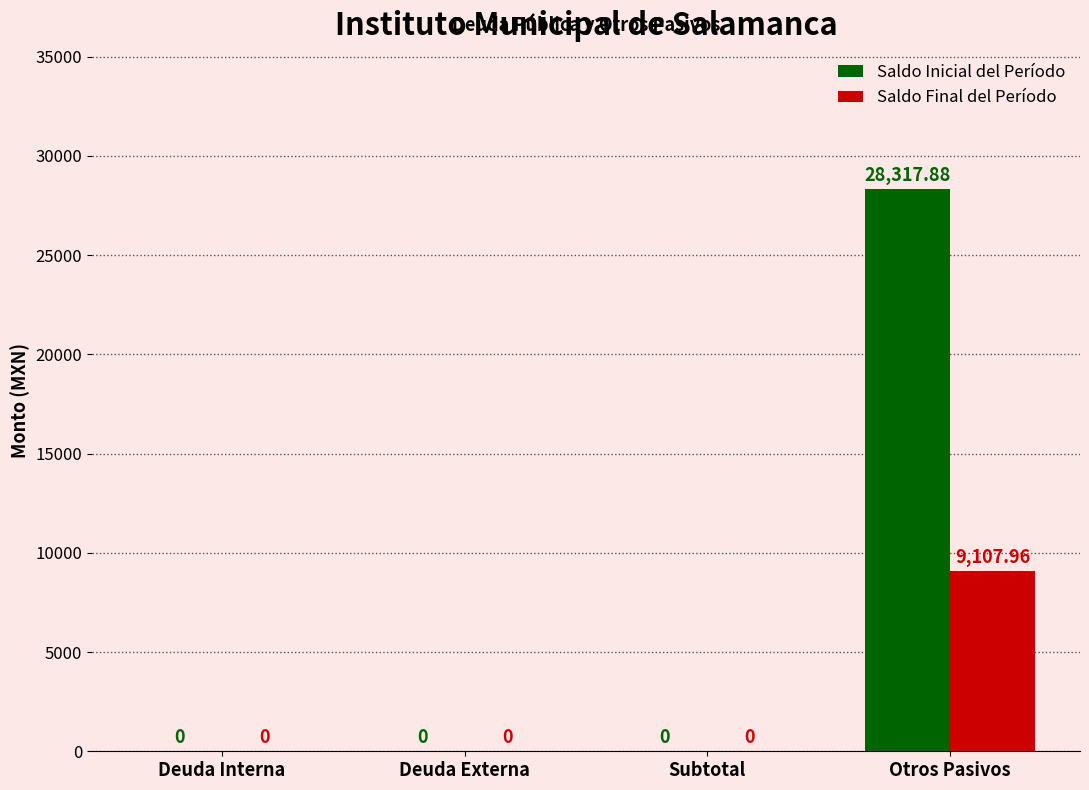

Count the number of data series in this chart.

2